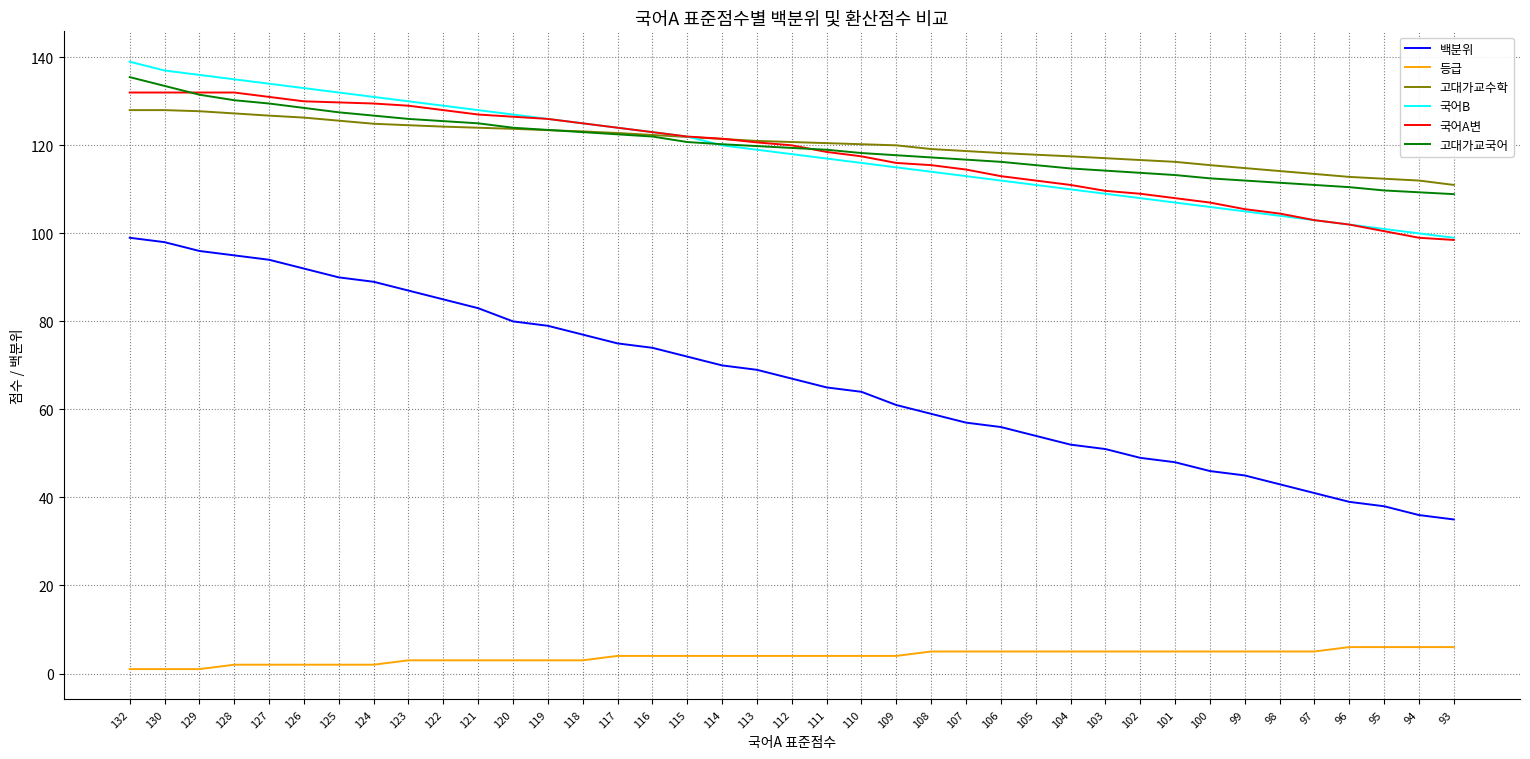

At which category does the chart reach its peak across all series?

132